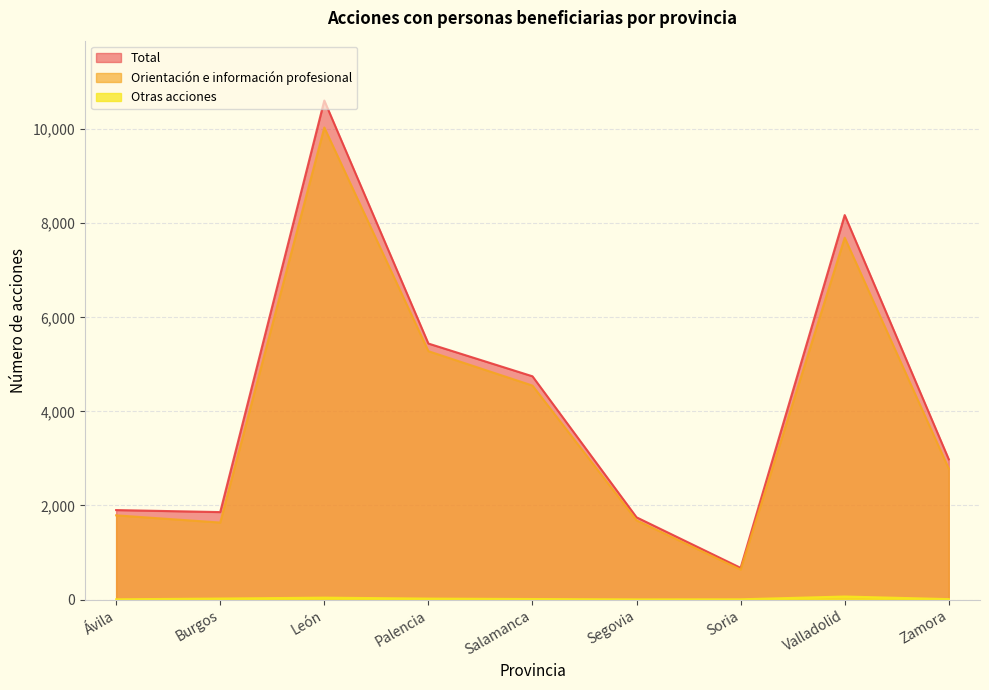

Where is the first local minimum for Orientación e información profesional?

Burgos